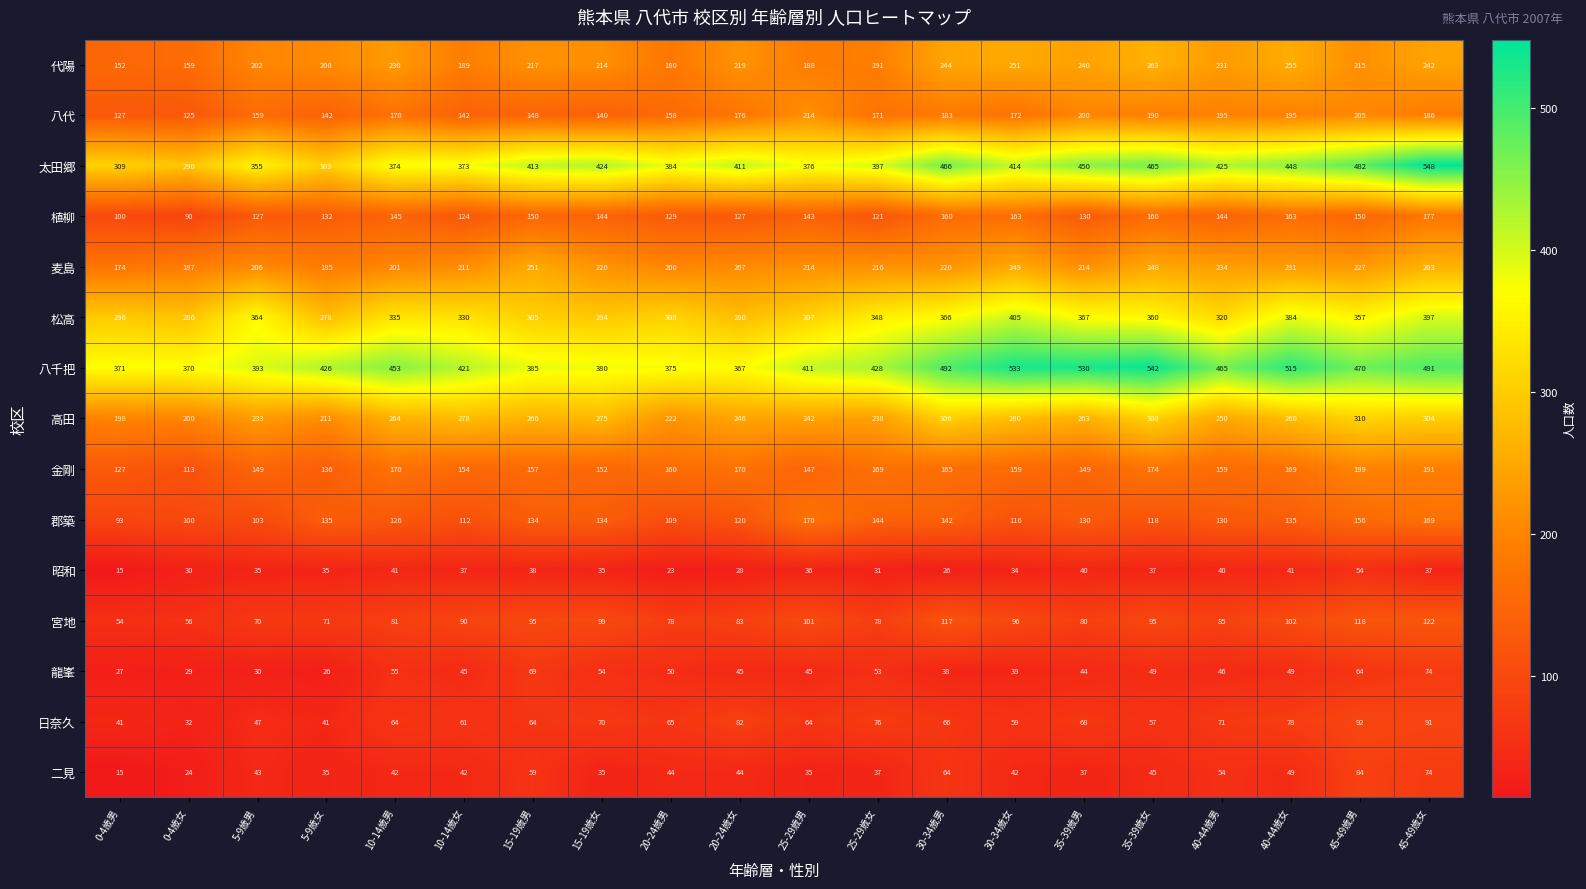

What is the difference between the maximum and minimum values in the 龍峯 series?

48